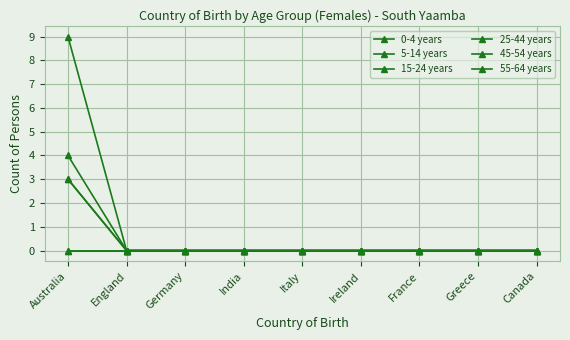

What is the difference between the maximum and minimum values in the 25-44 years series?

9